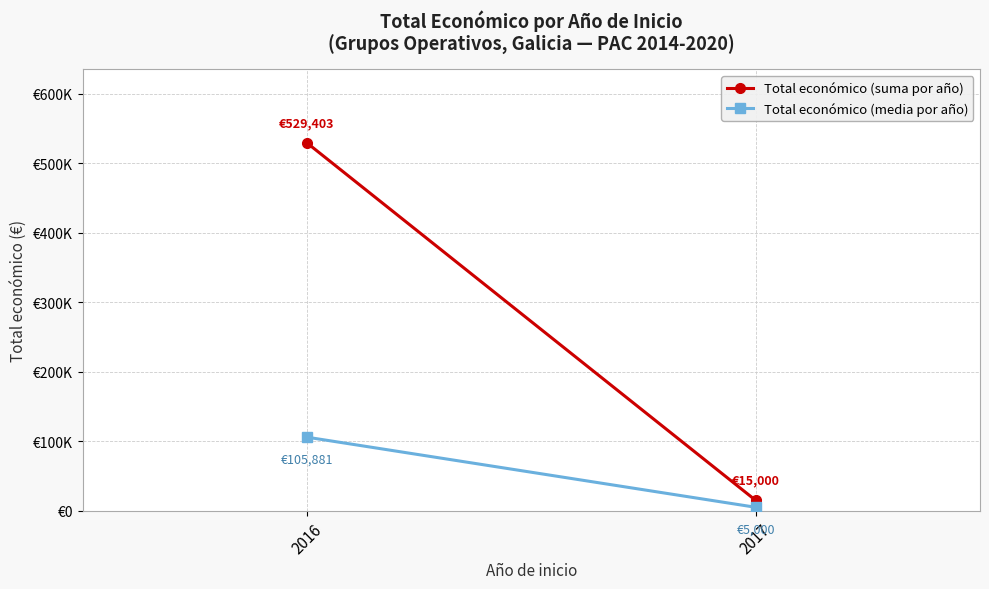

What is the maximum value for Total económico (suma por año)?

529403.0